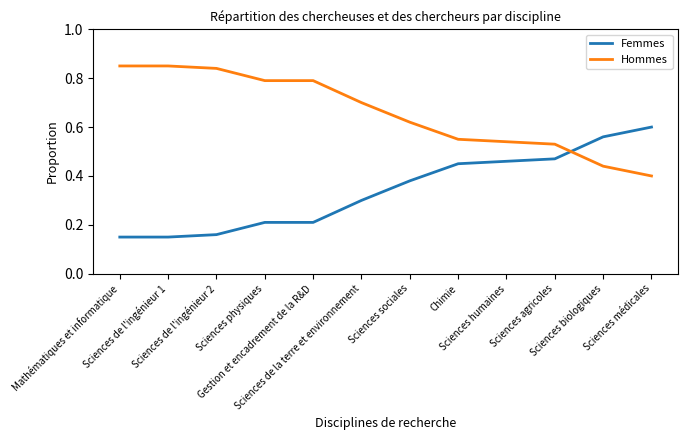

How many intersections are there between Femmes and Hommes?

1